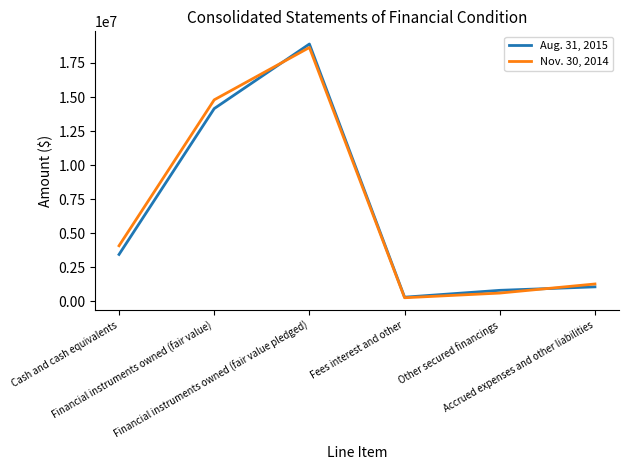

Where is the first local maximum for Nov. 30, 2014?

Financial instruments owned (fair value pledged)